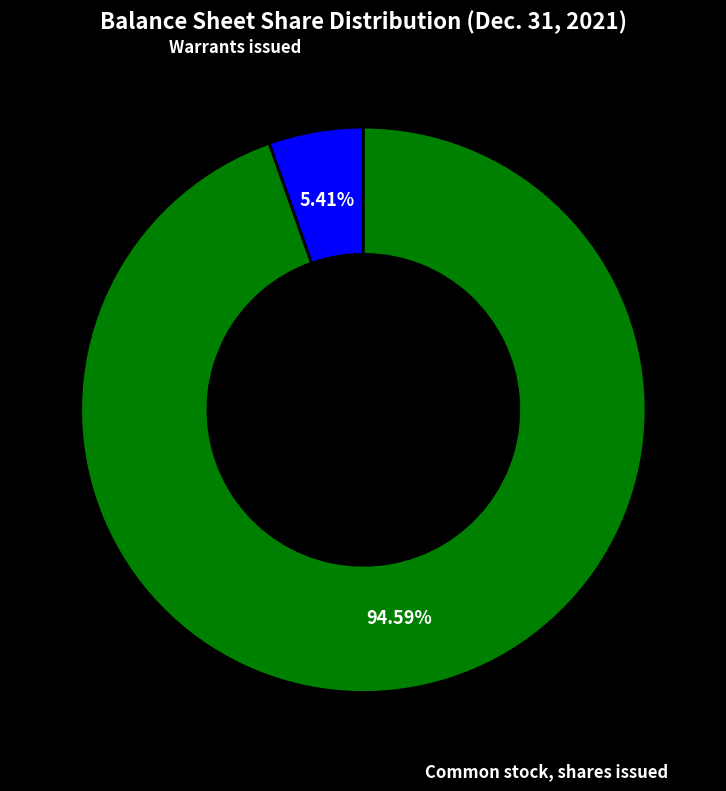

To the nearest percent, what is the difference between the largest and smallest slice percentages?

89%